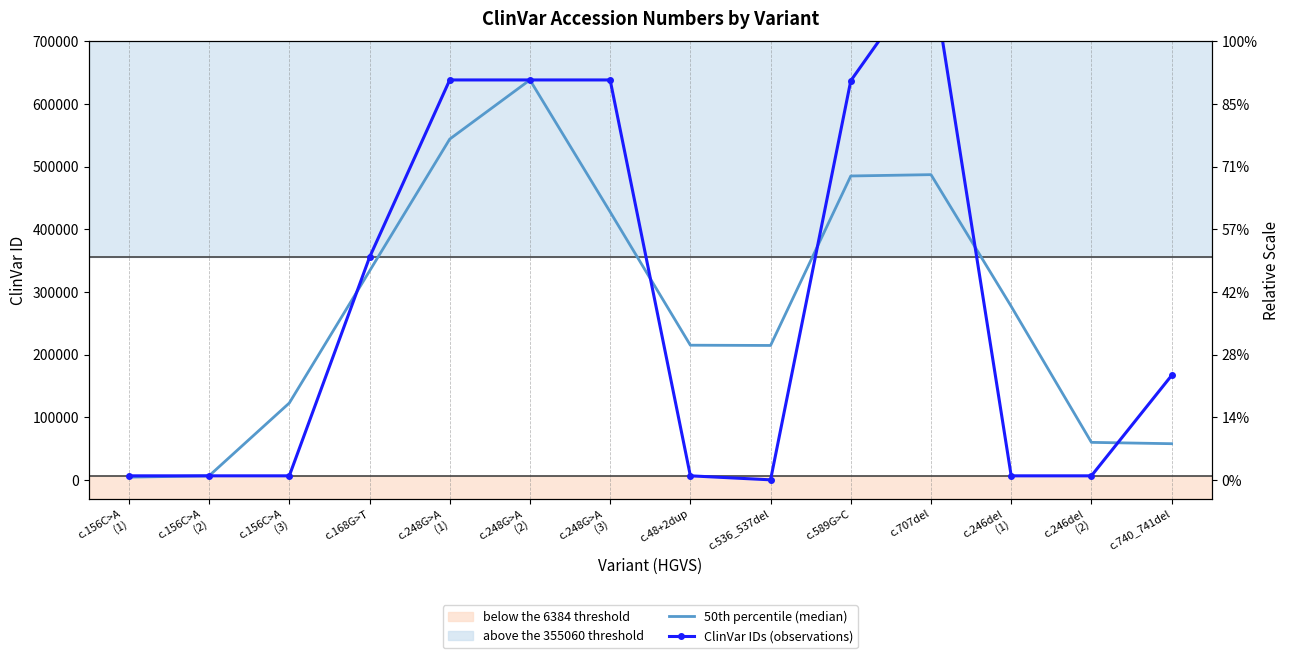

Where is the first local minimum for 50th percentile (median)?

c.536_537del